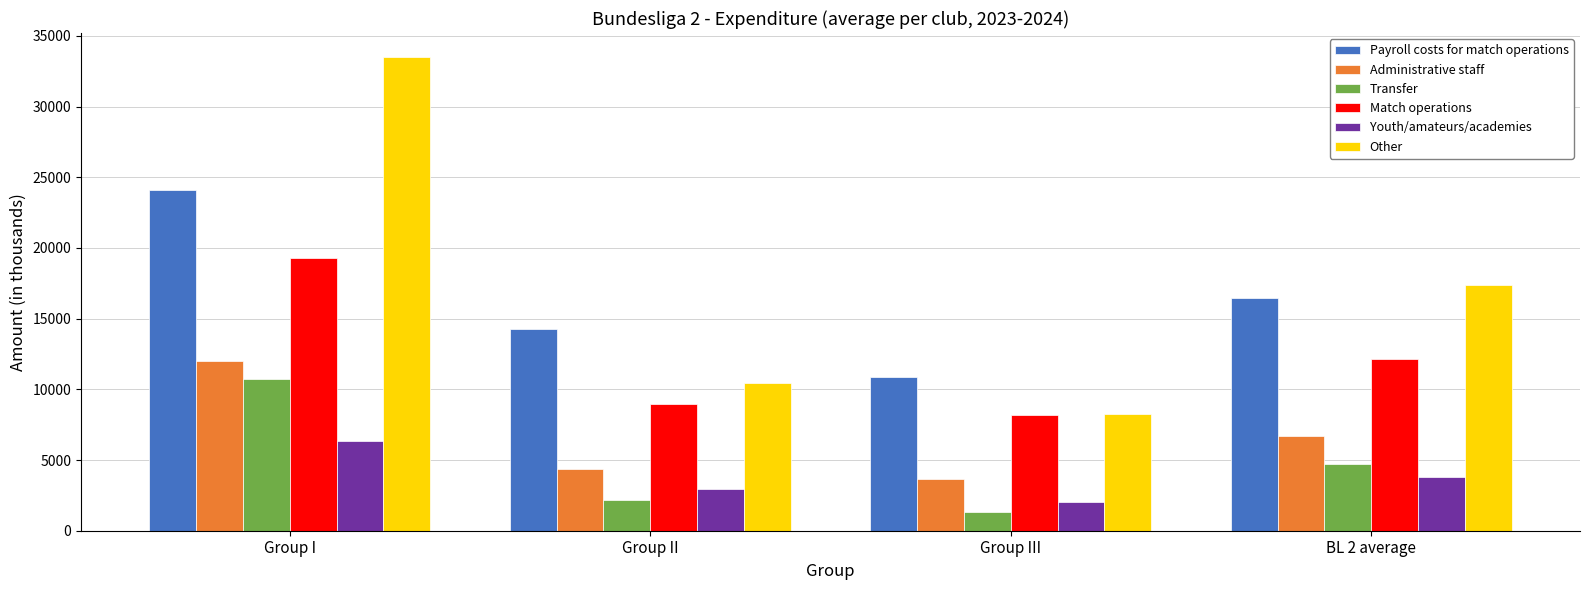

What is the difference between the Administrative staff values at Group I and Group III?

8294